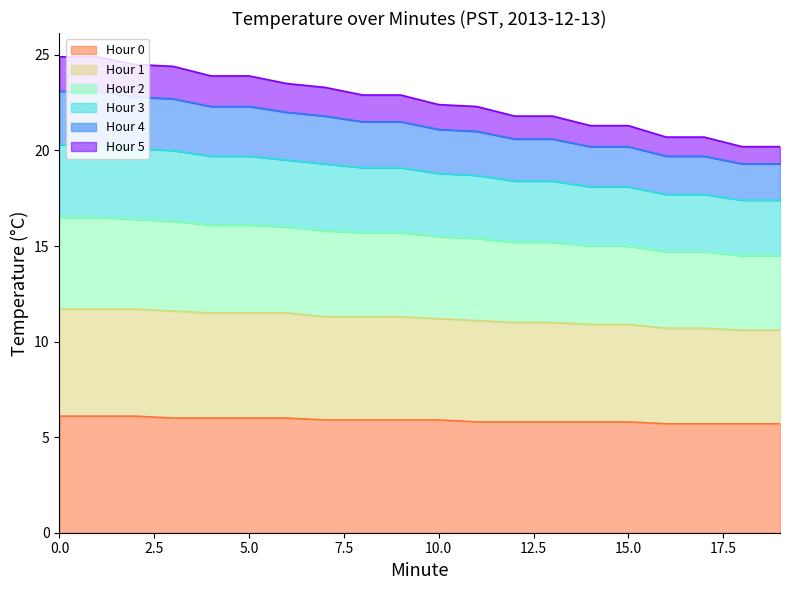

What is the greatest value displayed?

24.9